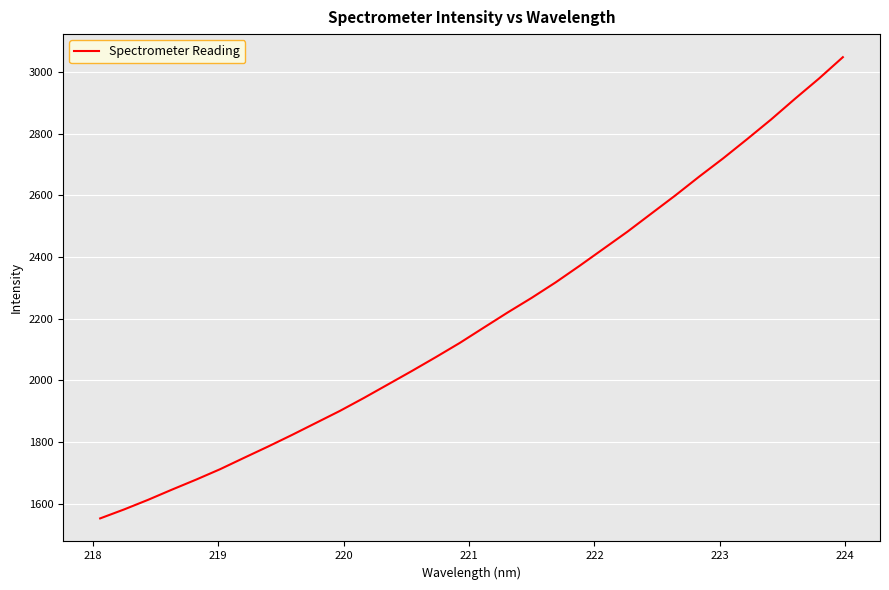

Is this an area chart (filled region under the line)?

No